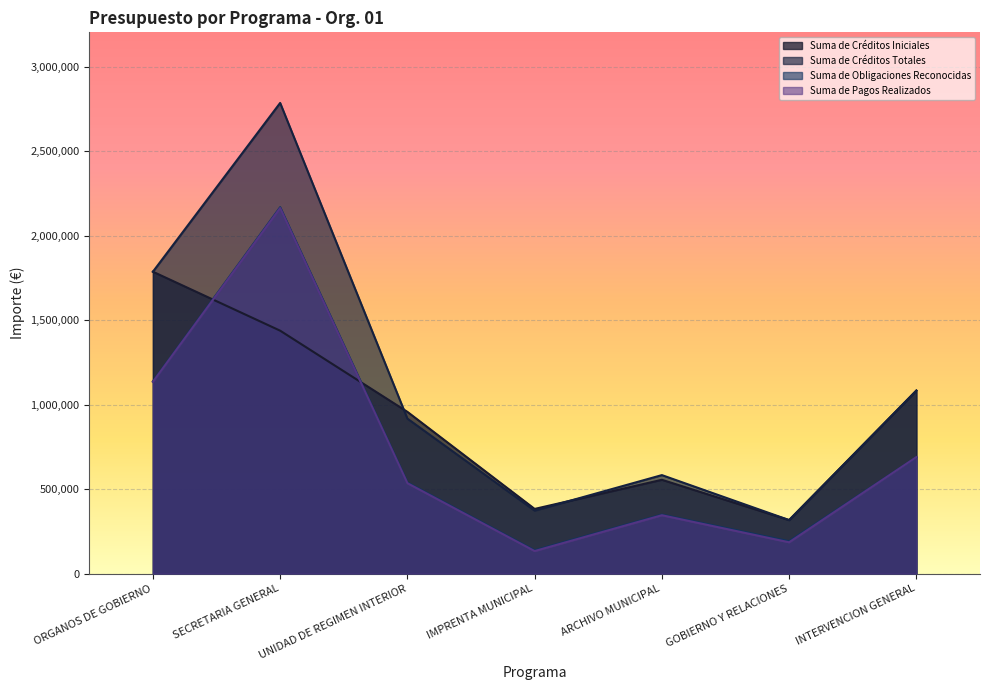

What is the minimum value shown in the chart?

133187.1